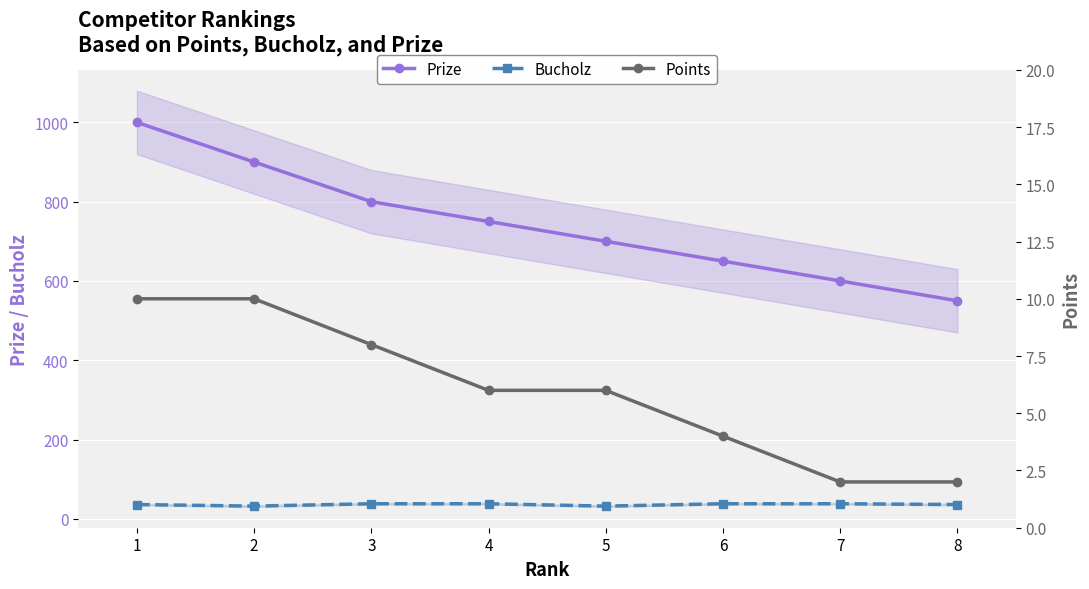

True or false: Bucholz has a value of 36 at 1.

True